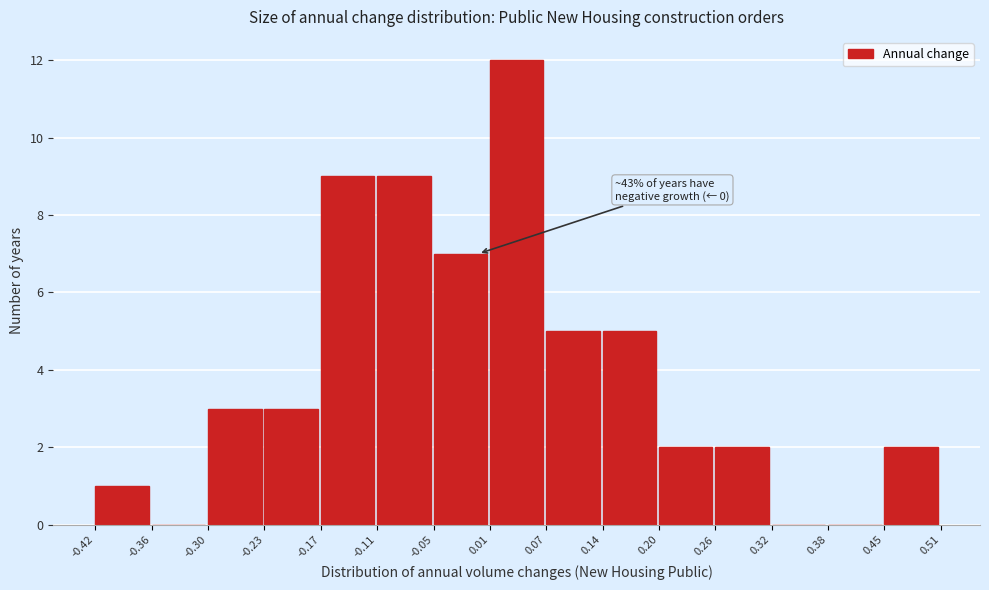

Over which range of the x-axis is the bar tallest?

0.01 to 0.07